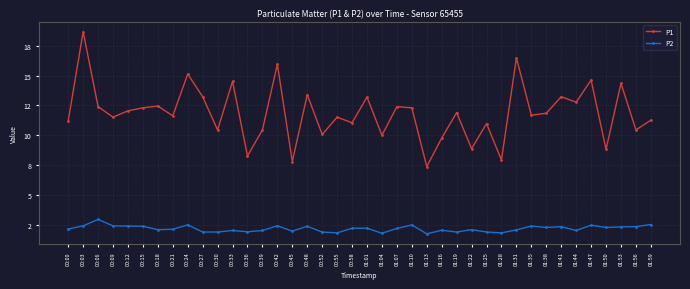

List the labels in order of P2 value, smallest first.

01:13, 01:04, 00:55, 01:28, 00:27, 00:30, 00:52, 01:19, 01:25, 00:36, 00:45, 00:33, 00:39, 01:44, 01:16, 01:31, 00:18, 01:22, 00:21, 00:00, 01:07, 00:58, 01:01, 01:38, 01:50, 01:53, 01:41, 01:56, 00:15, 00:48, 00:12, 01:35, 00:03, 00:09, 00:42, 01:47, 00:24, 01:10, 01:59, 00:06